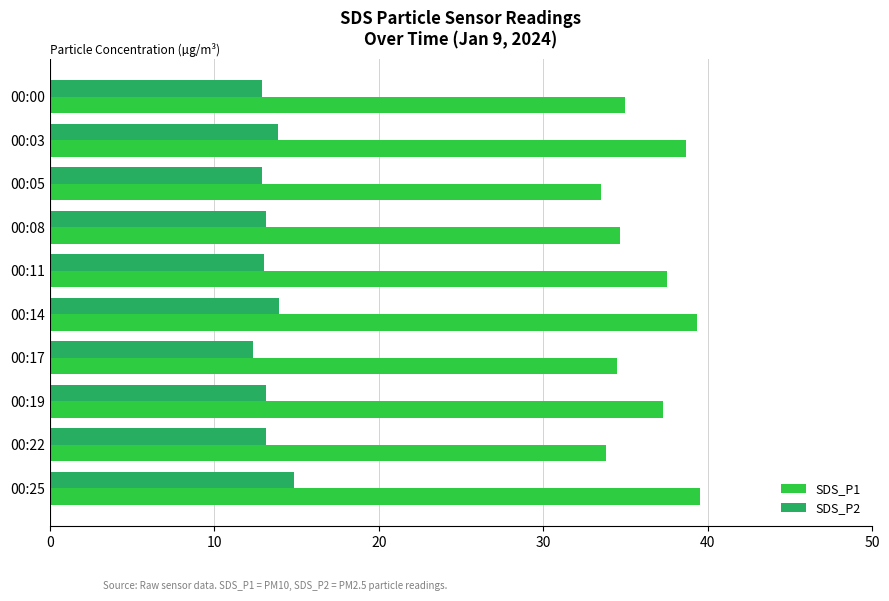

What is the difference between the highest and lowest values at 00:25?

24.7